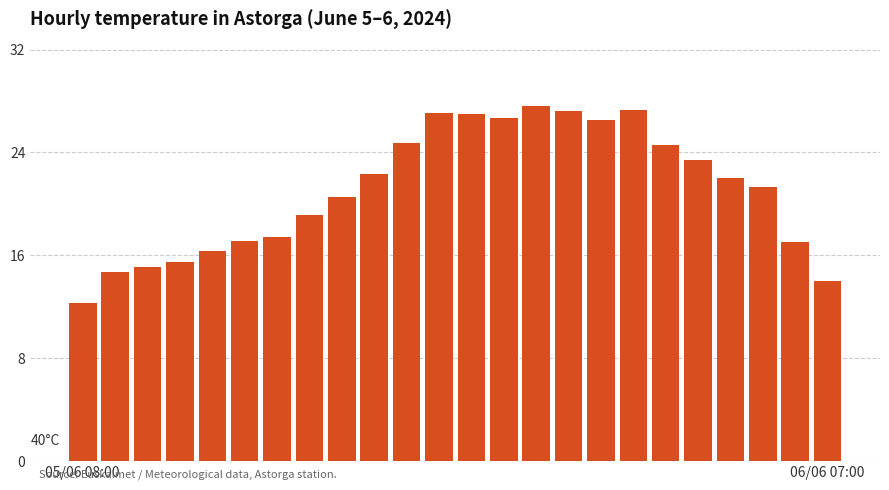

What is the difference between the maximum and minimum values?

15.3